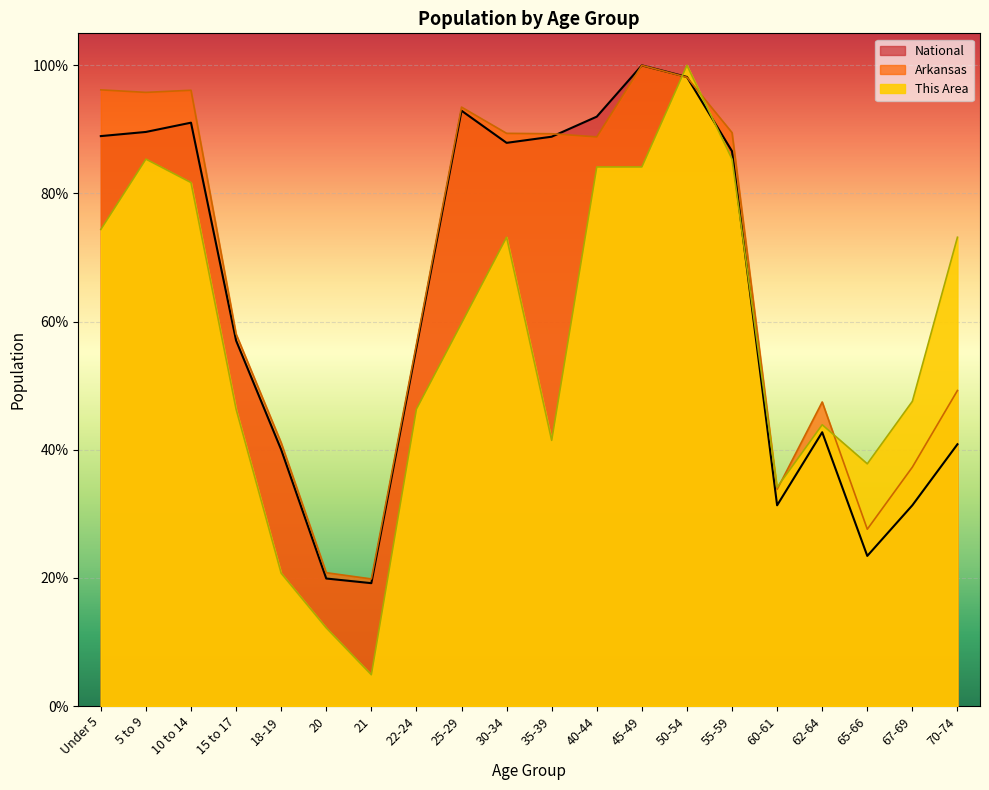

At how many categories does at least one series exceed 0?

20